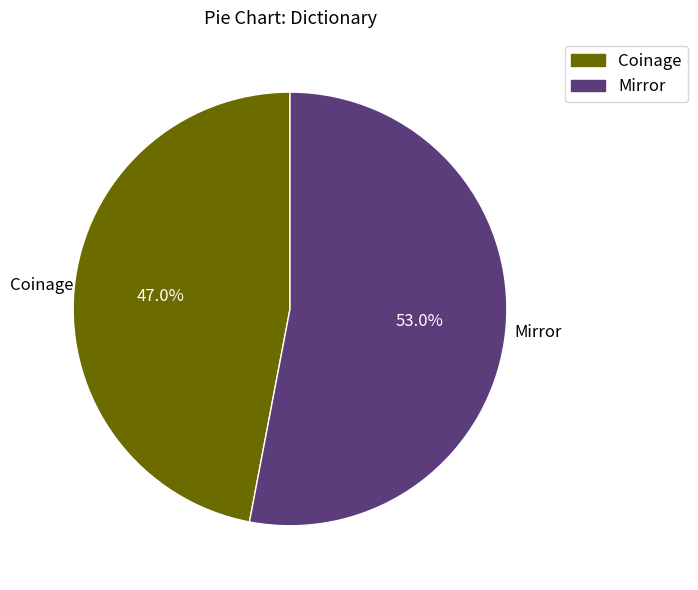

Which has a higher value, Mirror or Coinage?

Mirror